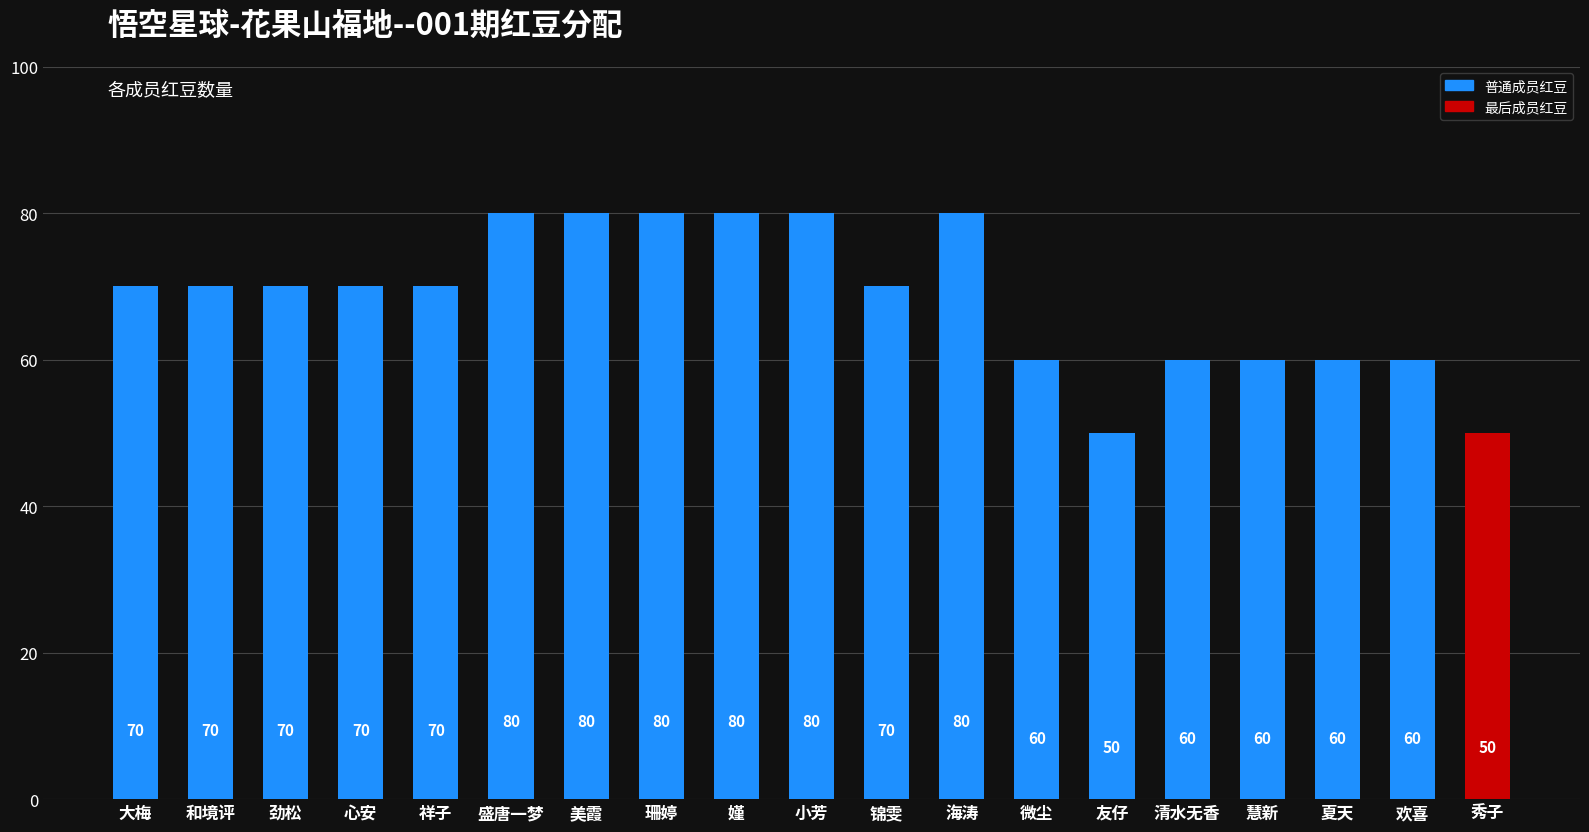

What is the label of the 10th bar from the left?

小芳